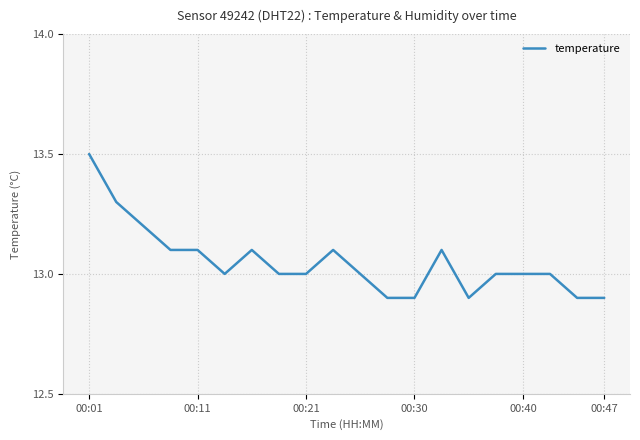

What is the minimum value shown in the chart?

12.9